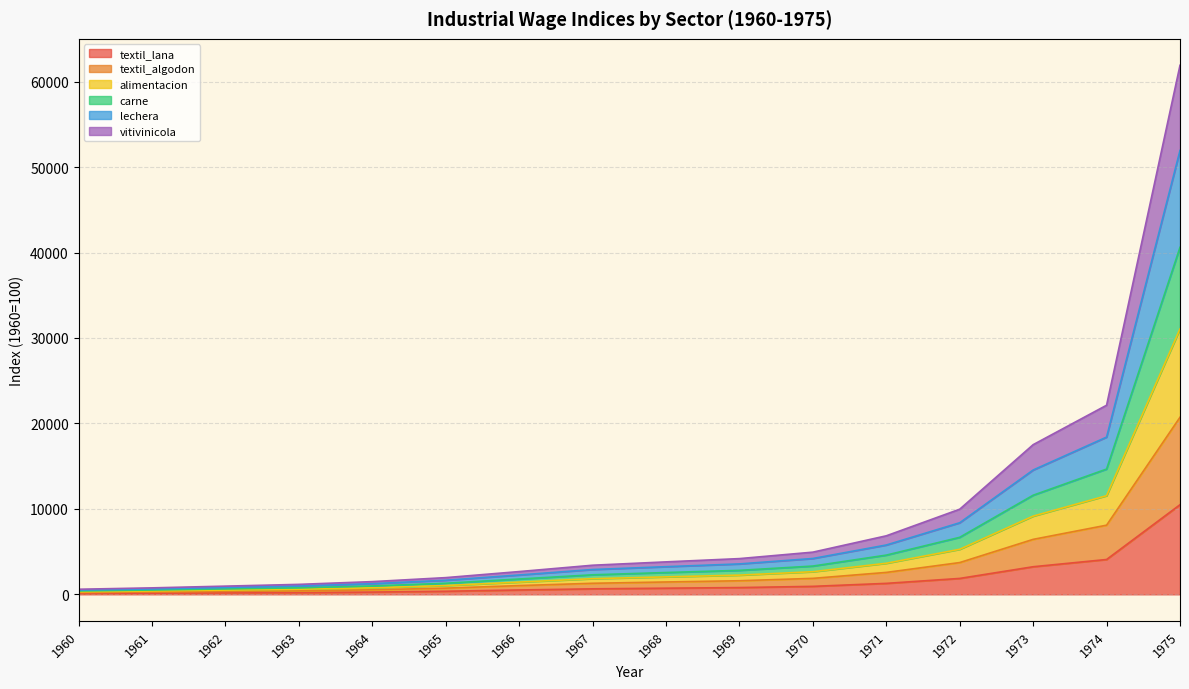

How many categories are shown in the chart?

16